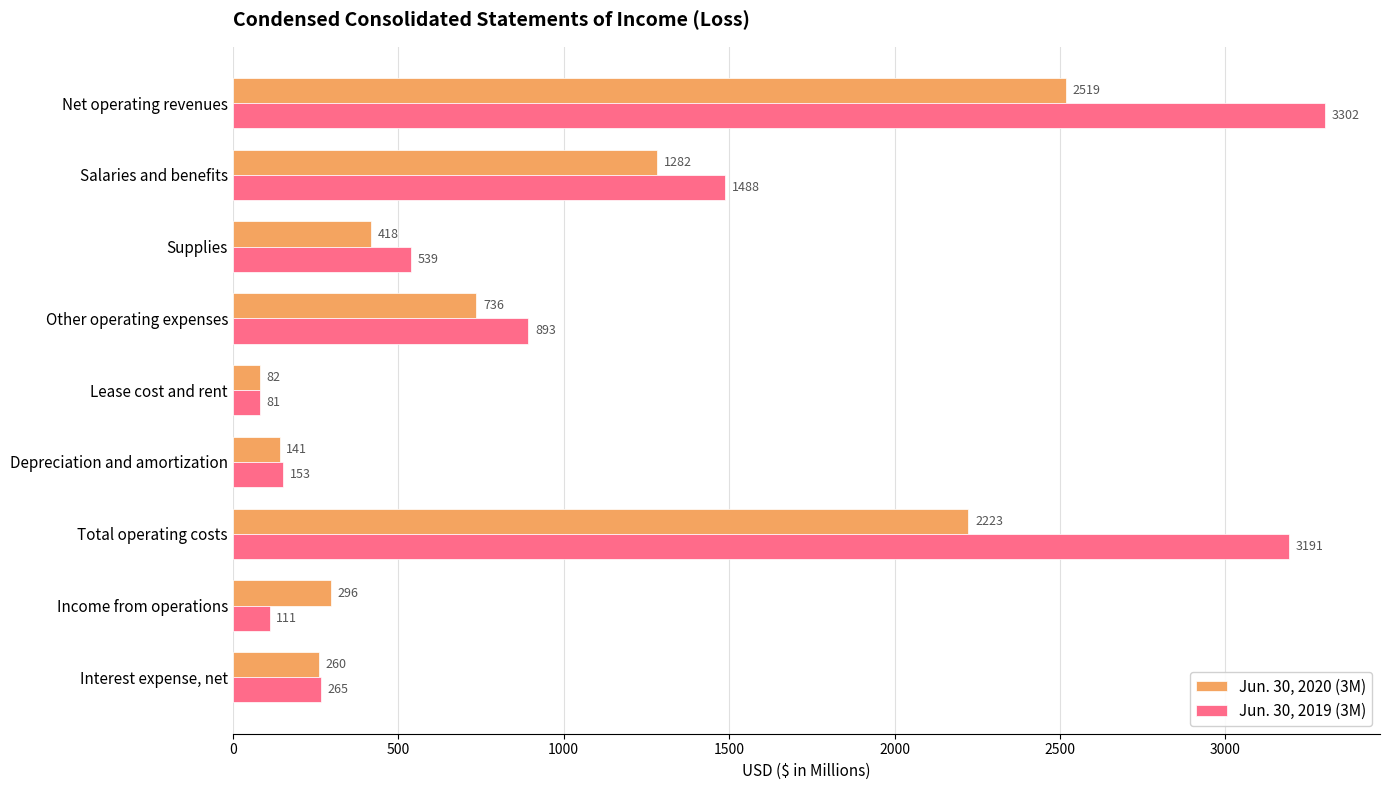

Count the number of data series in this chart.

2